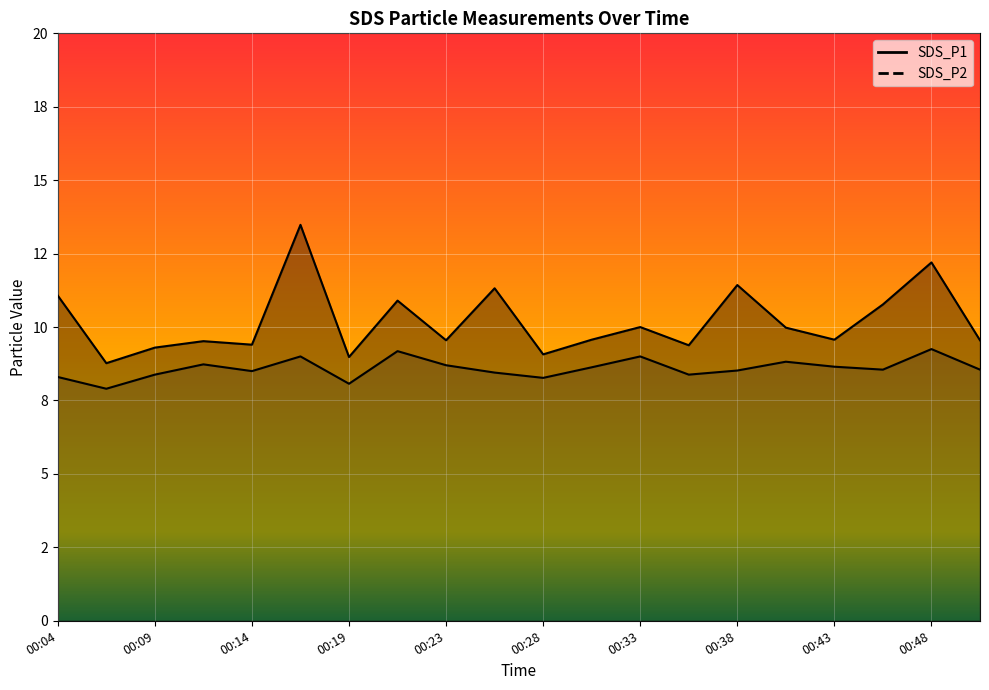

What is the difference between the SDS_P1 values at 00:38 and 00:06?

2.7